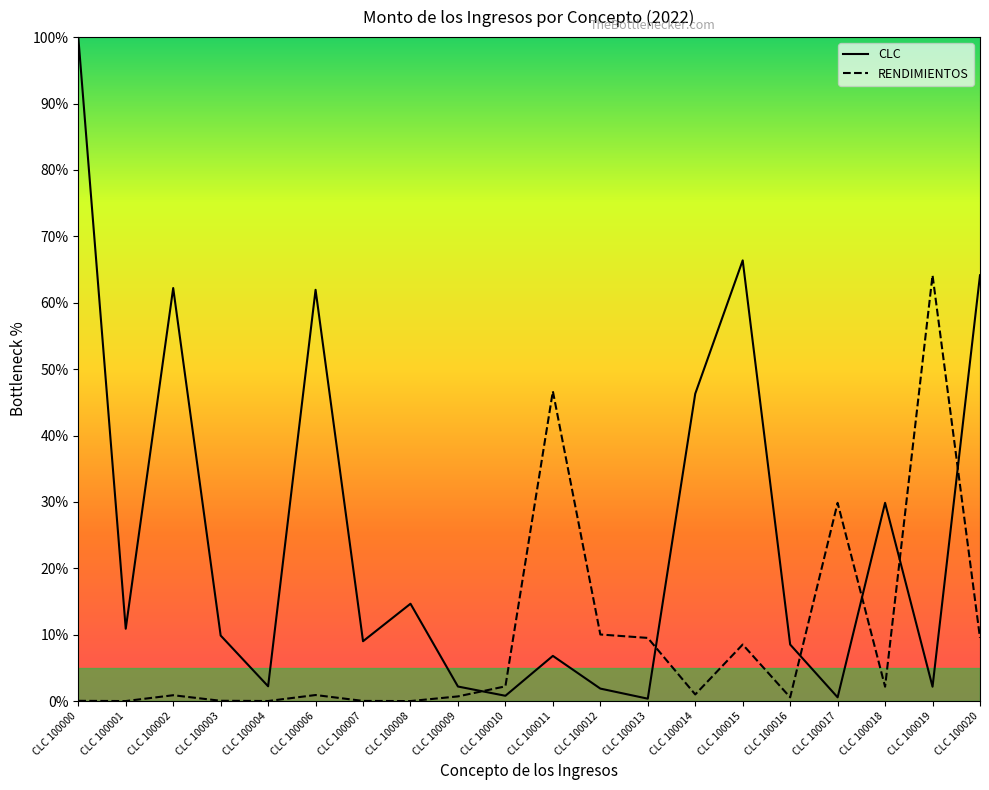

What is the difference between the RENDIMIENTOS values at CLC 100013 and CLC 100007?

9.5